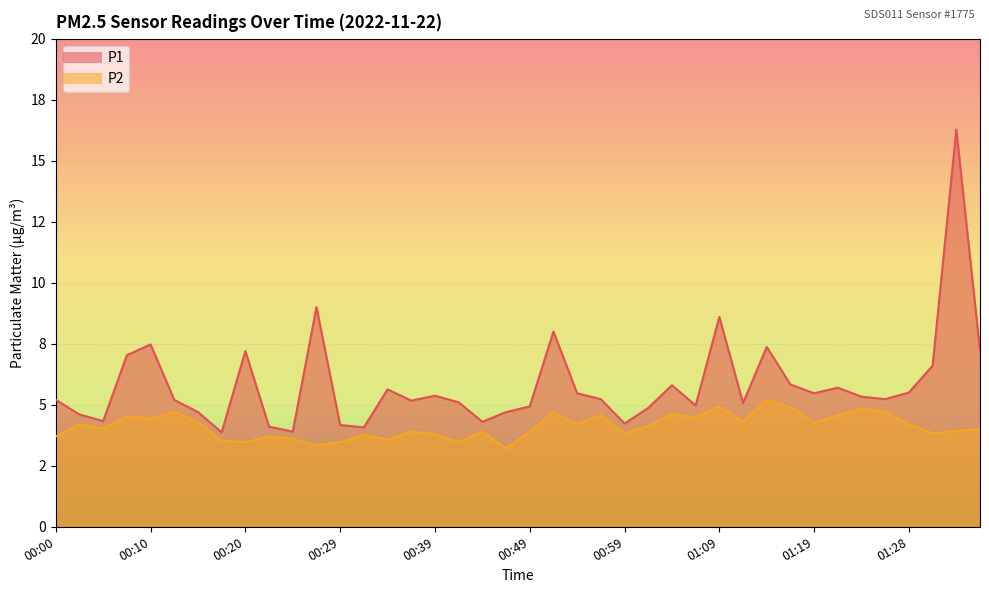

Reading left to right, transcribe all the data shown in this chart.

P1: 5.2	4.6	4.3	7.0	7.5	5.2	4.7	3.9	7.2	4.1	3.9	9.0	4.2	4.1	5.6	5.2	5.4	5.1	4.3	4.7	4.9	8.0	5.5	5.2	4.2	4.9	5.8	5.0	8.6	5.1	7.4	5.8	5.5	5.7	5.3	5.2	5.5	6.6	16.3	7.2
P2: 3.7	4.2	4.0	4.5	4.4	4.7	4.3	3.5	3.5	3.7	3.6	3.3	3.5	3.8	3.6	3.9	3.8	3.5	3.9	3.2	3.9	4.7	4.2	4.6	3.8	4.1	4.6	4.5	4.9	4.3	5.2	4.9	4.3	4.6	4.8	4.7	4.2	3.8	3.9	4.0